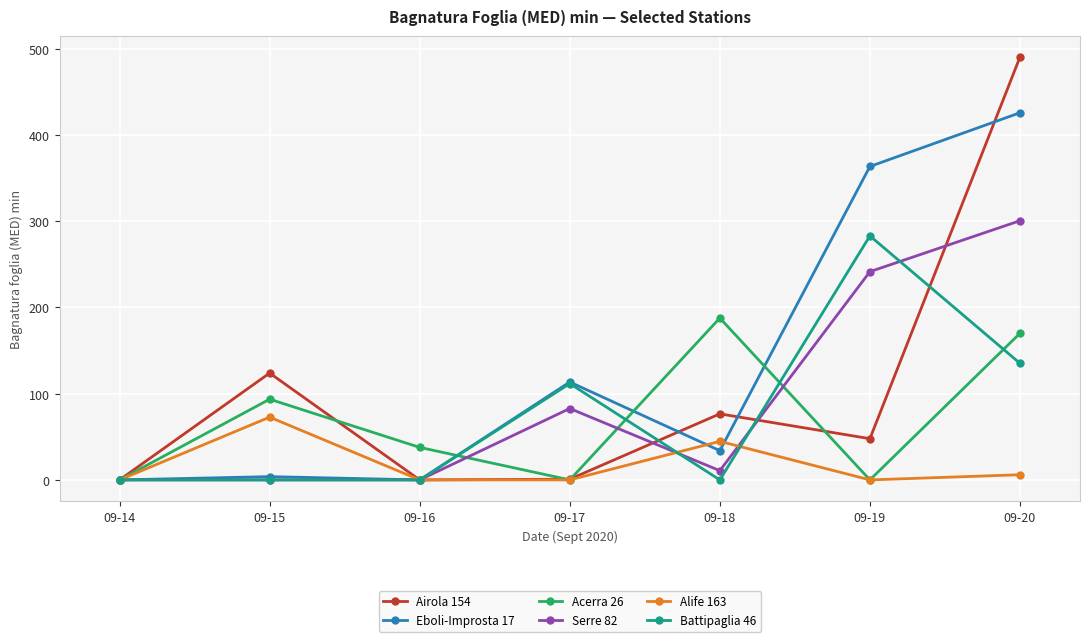

The Eboli-Improsta 17 series shows 143.9 at 09-20. True or false?

False